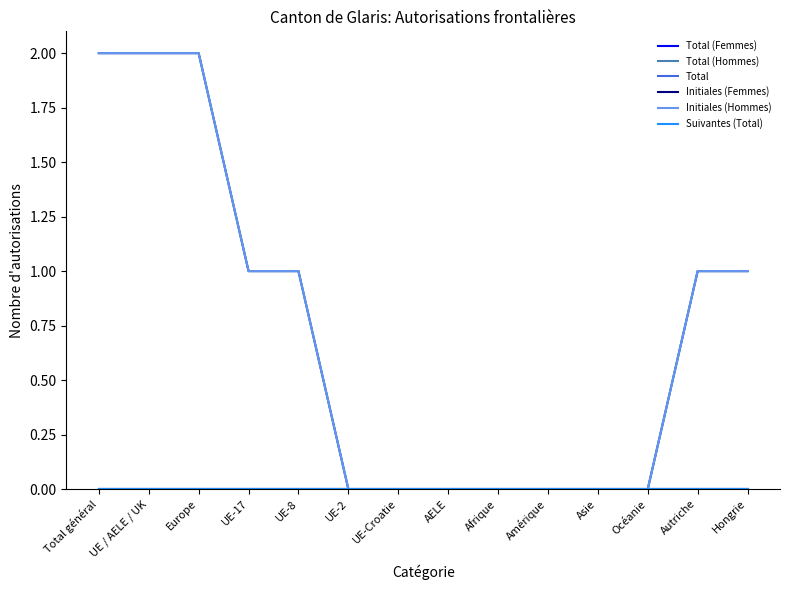

Is this an area chart (filled region under the line)?

No